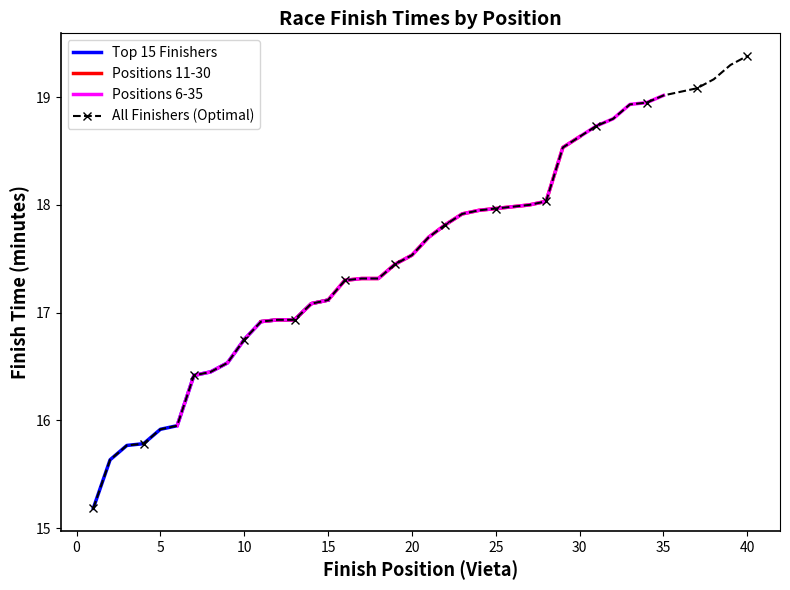

What is the minimum value for Top 15 Finishers?

15.2